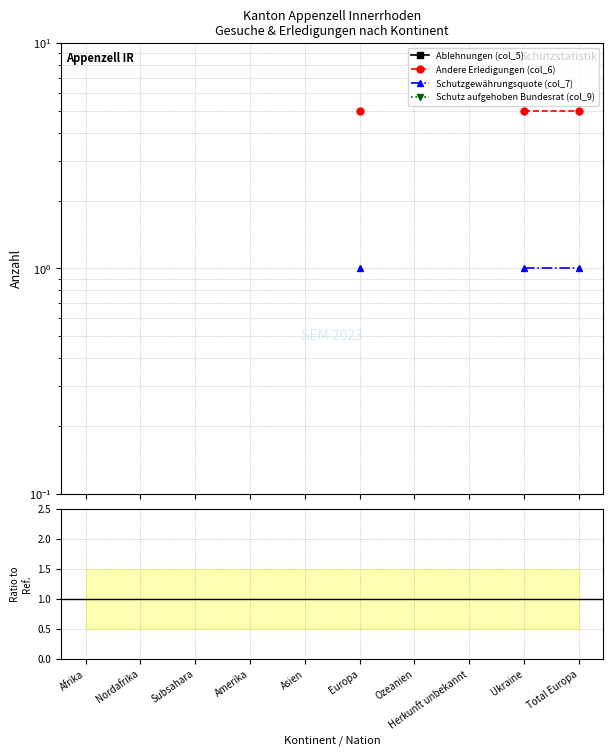

Does the chart display data point markers on the line(s)?

Yes